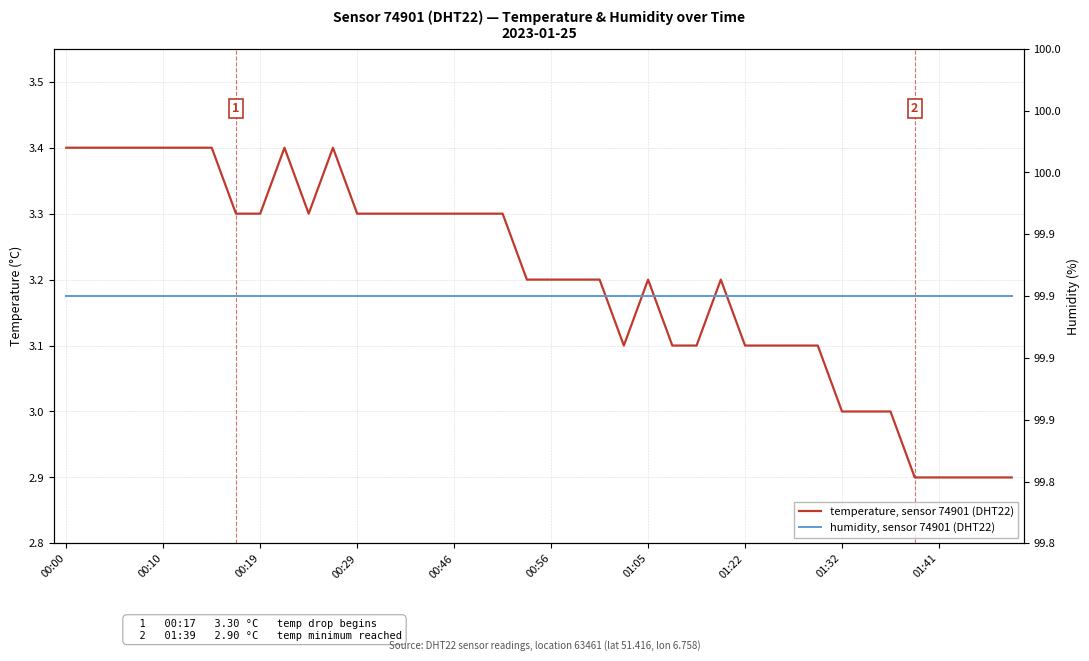

What value does the humidity, sensor 74901 (DHT22) series have at 34?

99.9